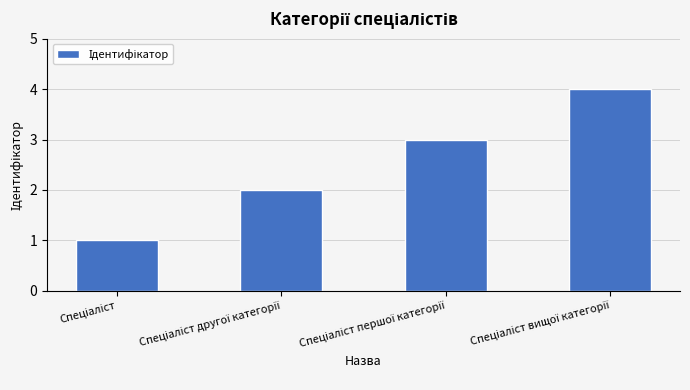

How many bars are there in total?

4